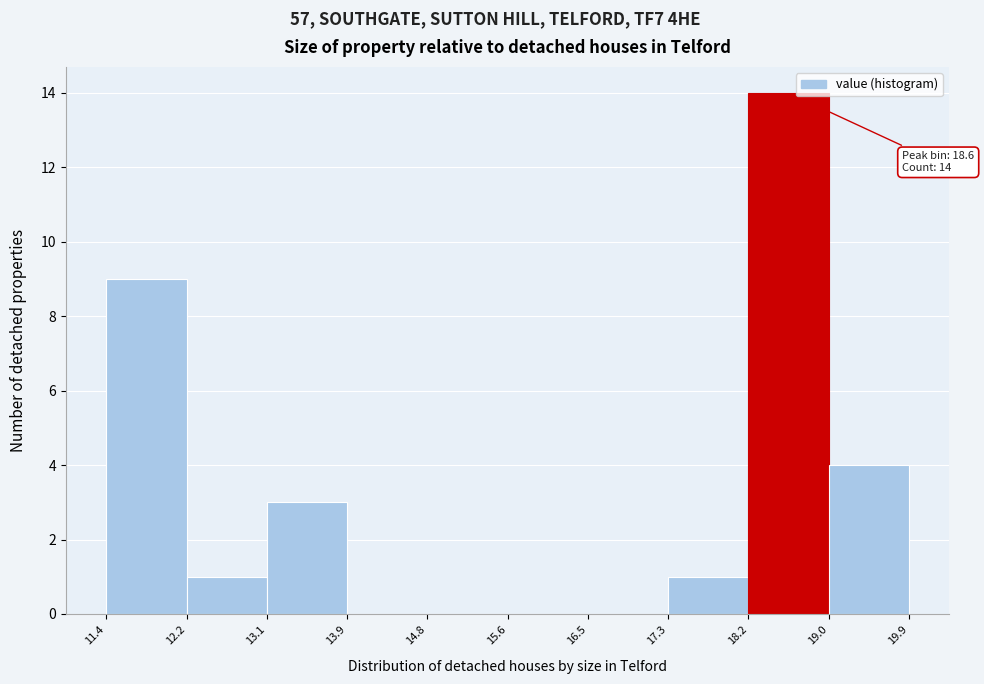

Over which range of the x-axis is the bar tallest?

18.2 to 19.0